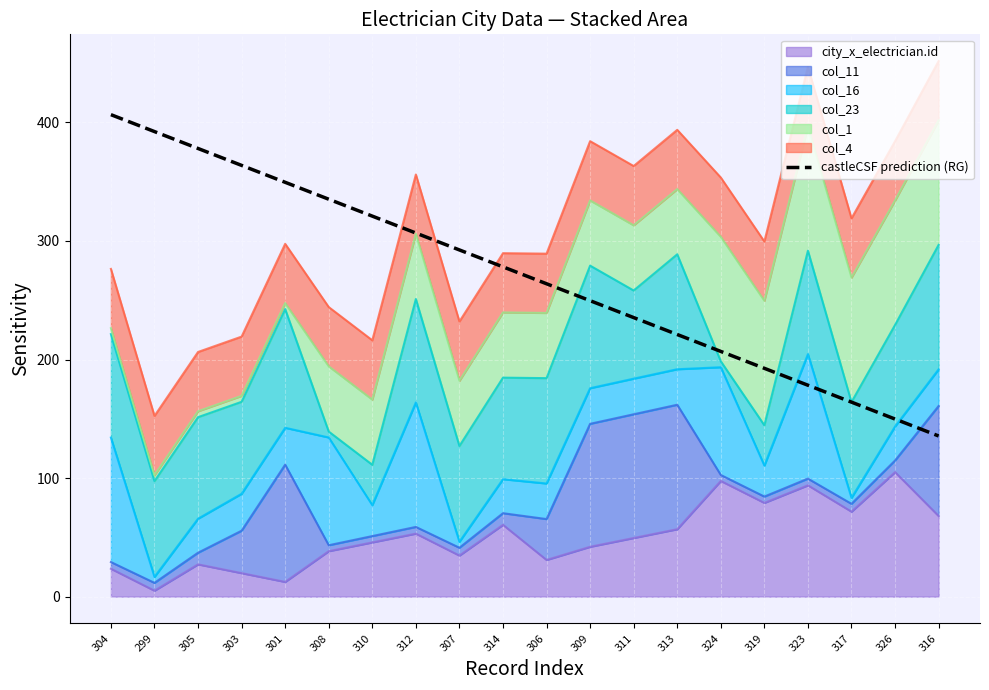

How many lines are shown in the chart?

1